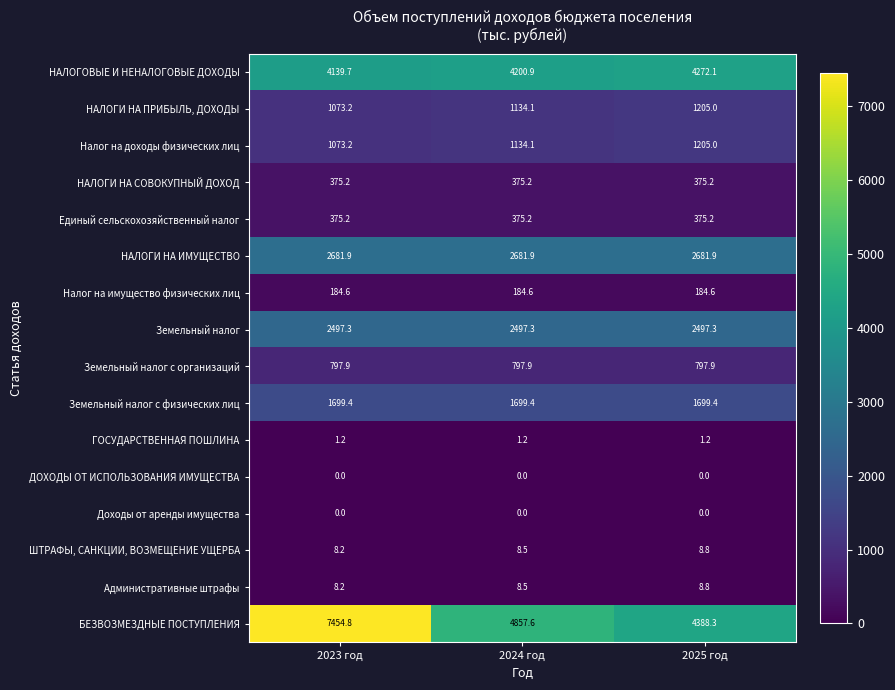

True or false: Налог на имущество физических лиц has a value of 184.6 at 2023 год.

True